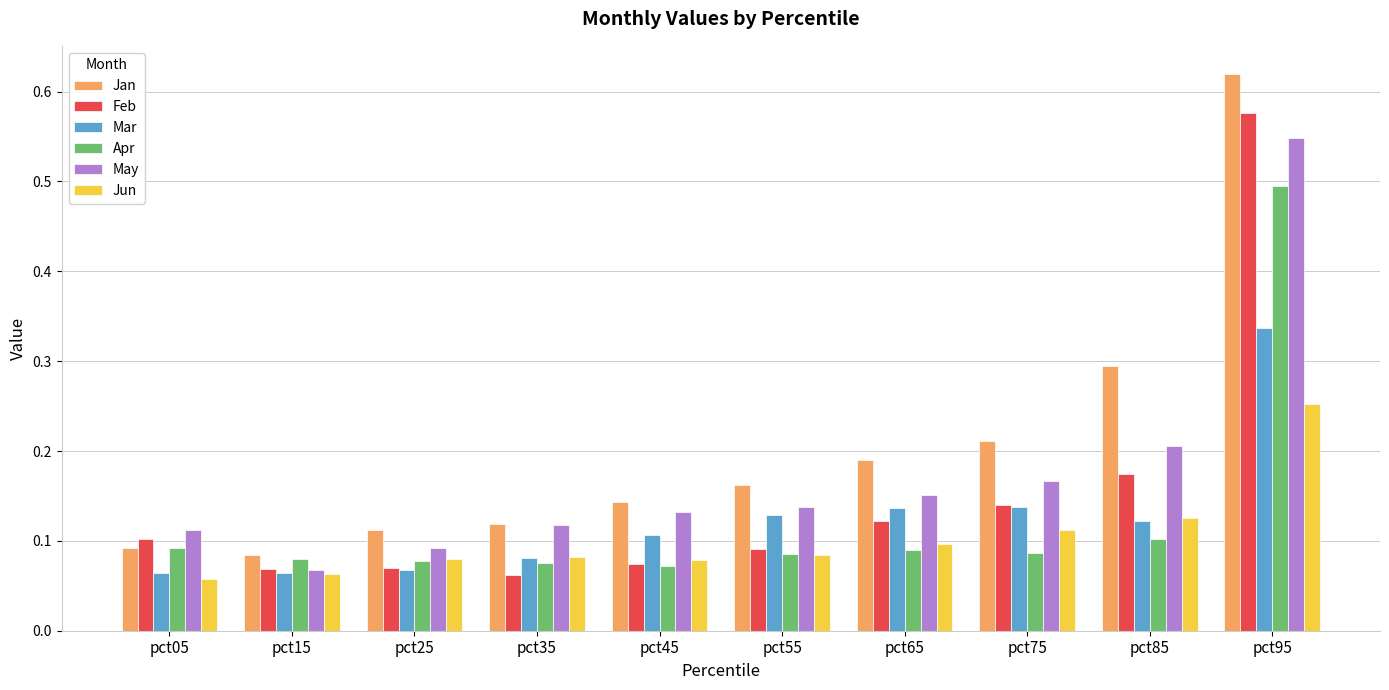

True or false: Feb has a value of 0.1 at pct15.

True